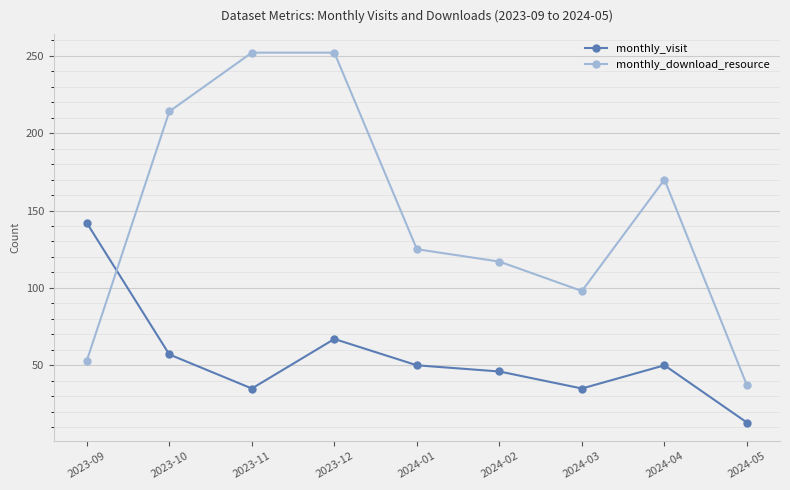

List the series in order of their peak value, lowest first.

monthly_visit, monthly_download_resource